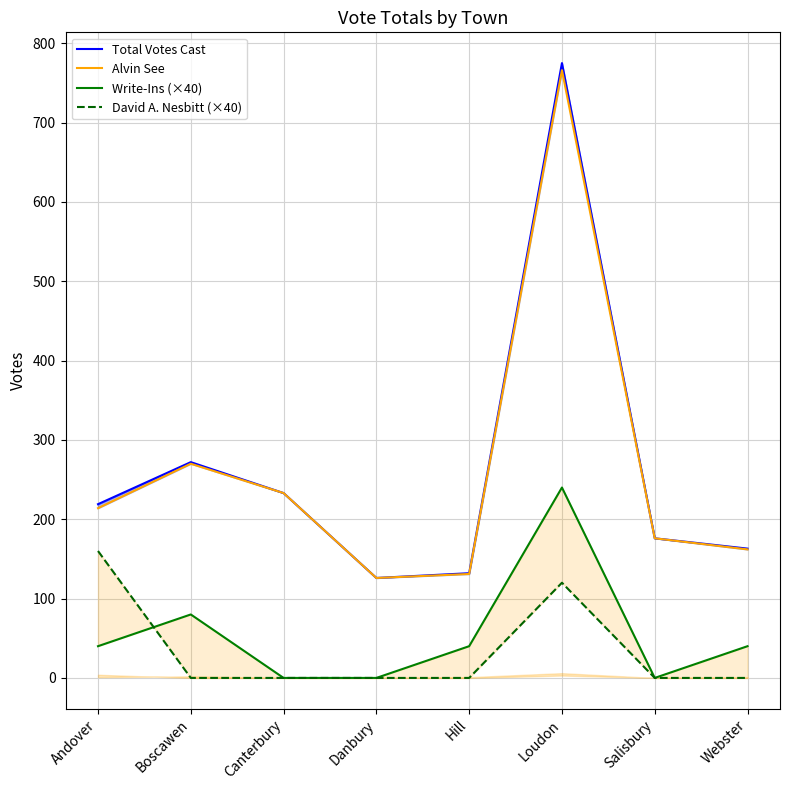

Which series has the largest total across all categories?

Total Votes Cast